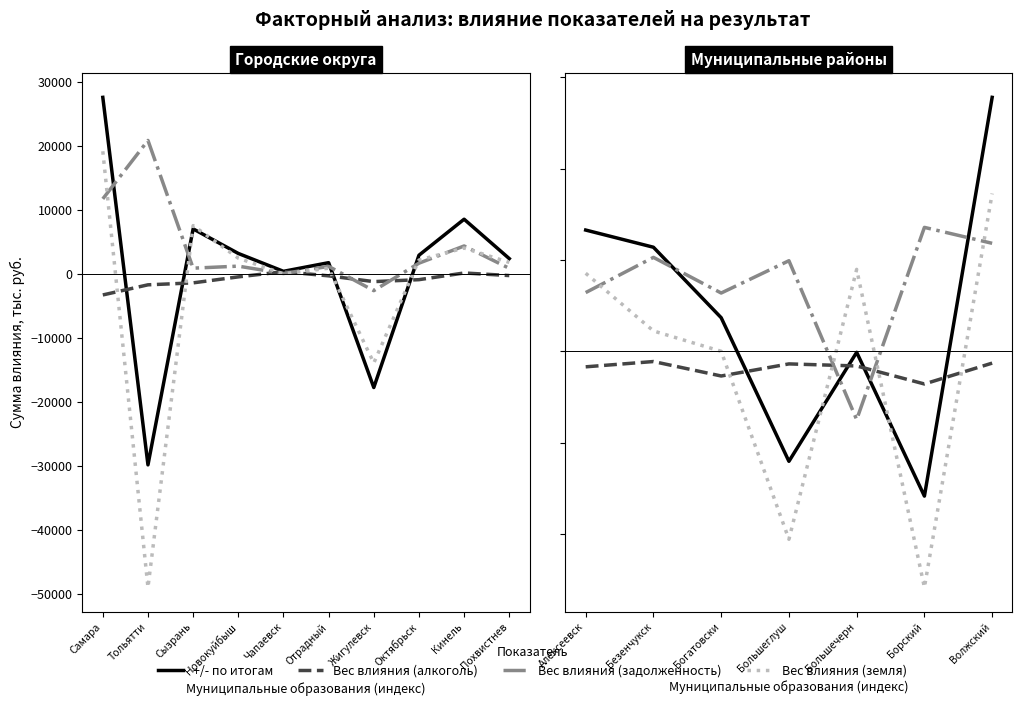

How many times do Вес влияния (задолженность) and +/- по итогам cross each other?

4